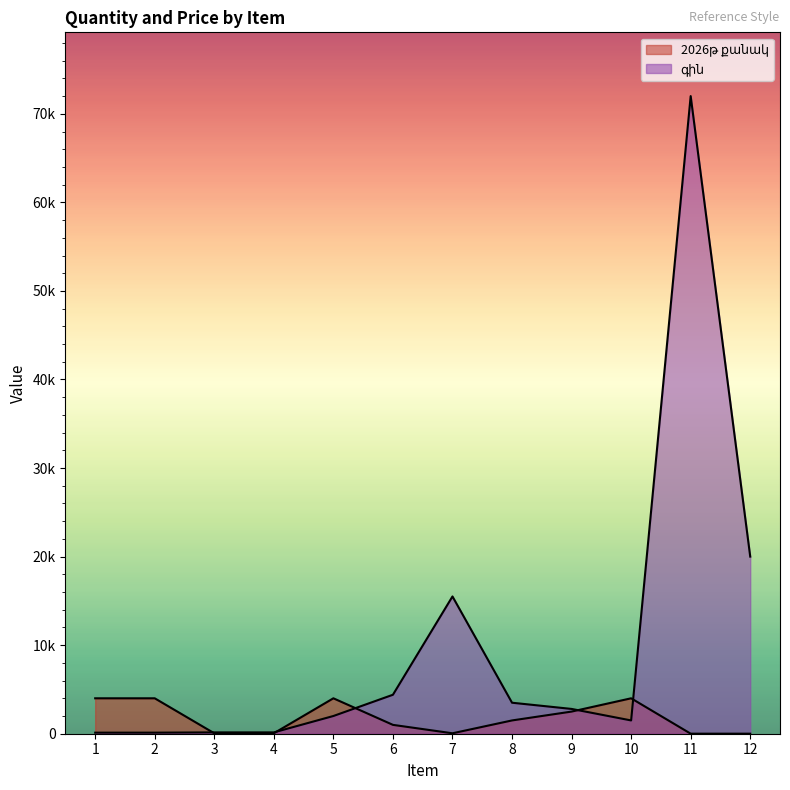

What is the maximum value shown in the chart?

72000